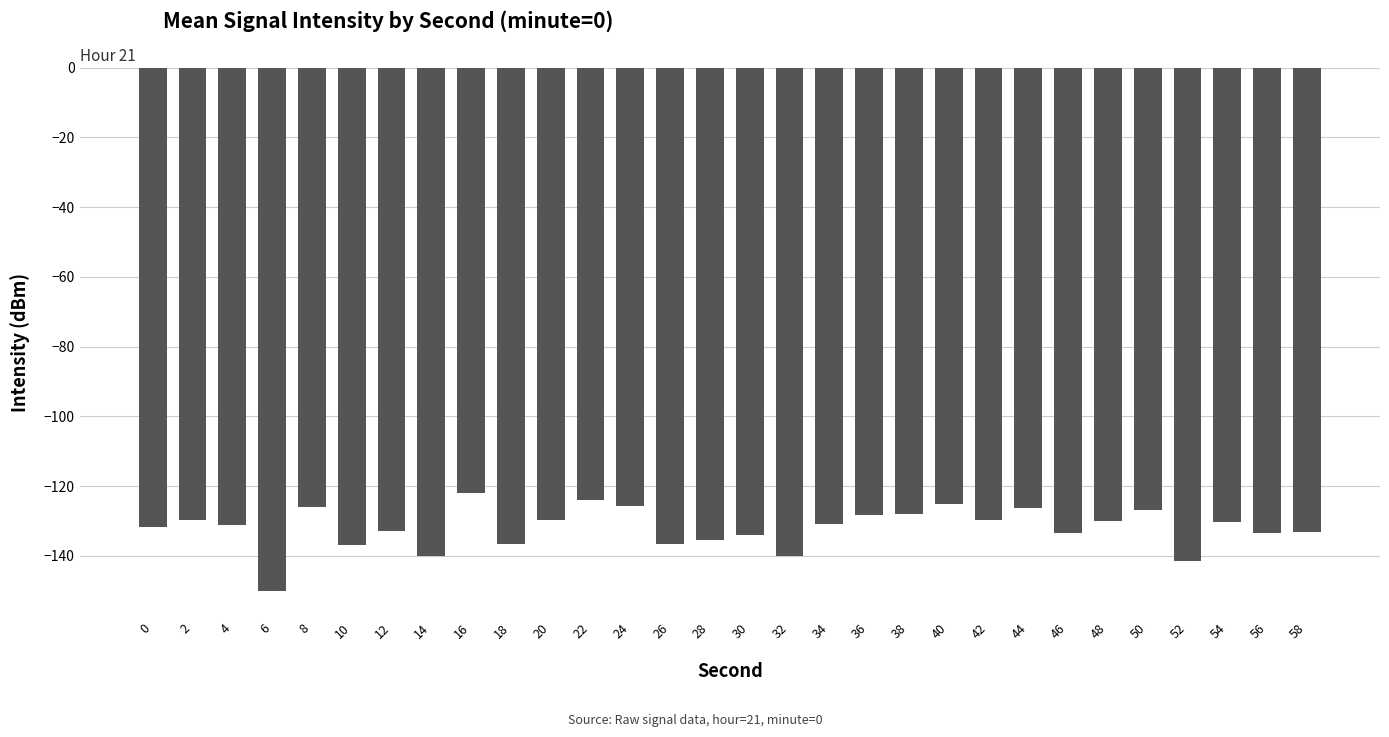

What is the value of the 2nd bar from the left?

-129.8